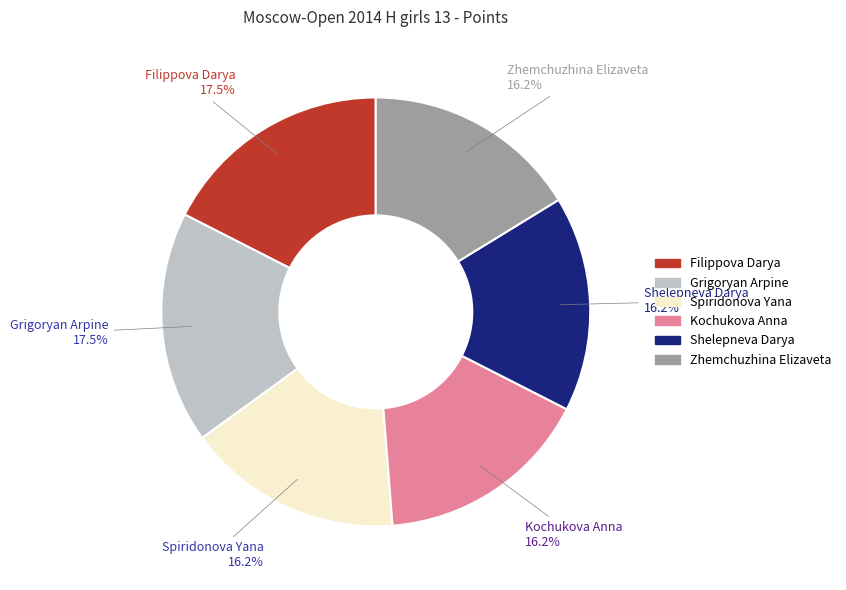

Between Grigoryan Arpine and Spiridonova Yana, which is larger?

Grigoryan Arpine